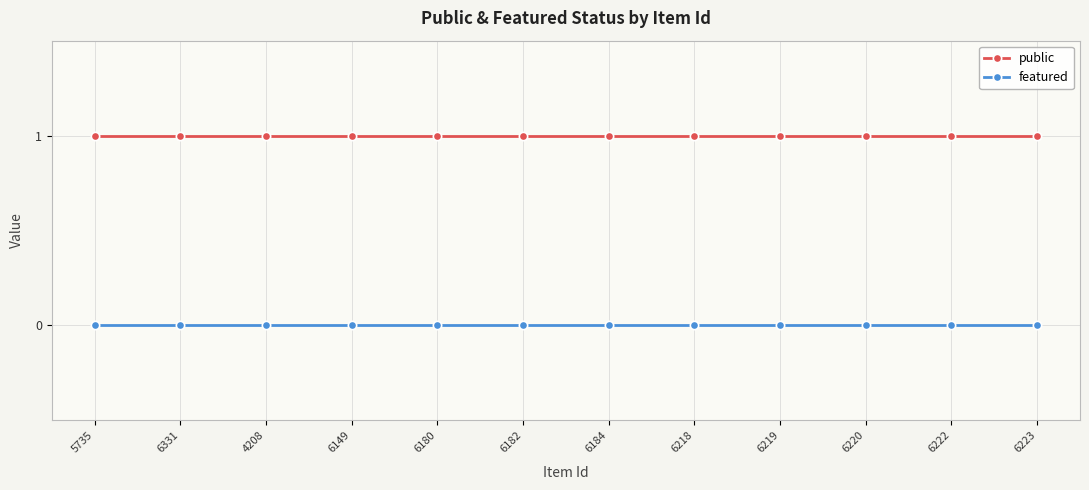

At 6331, list the series in order from smallest to largest.

featured, public